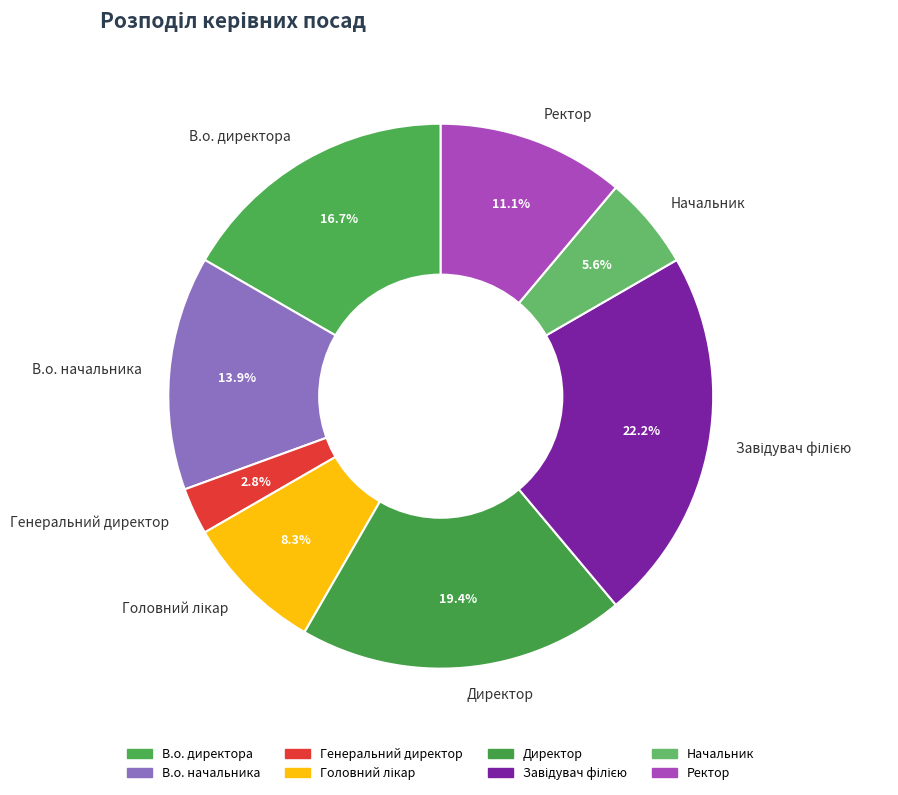

Do В.о. директора and Директор together represent more than half of the pie?

No